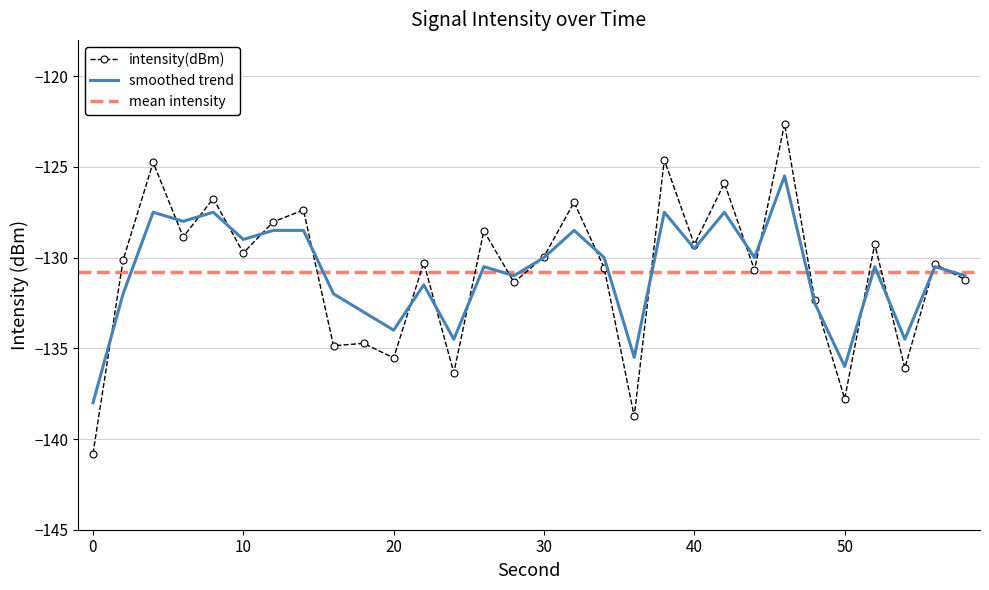

The value of intensity(dBm) at 0 is -140.8. True or false?

True